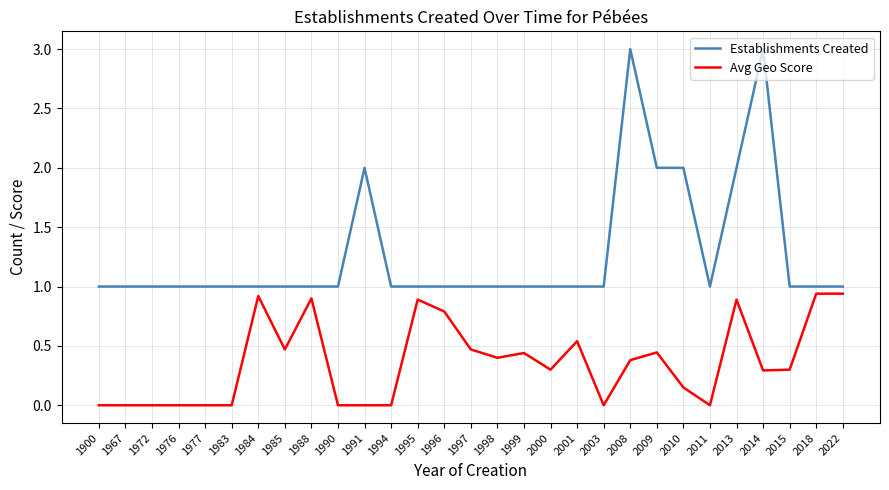

Which series has the largest total across all categories?

Establishments Created